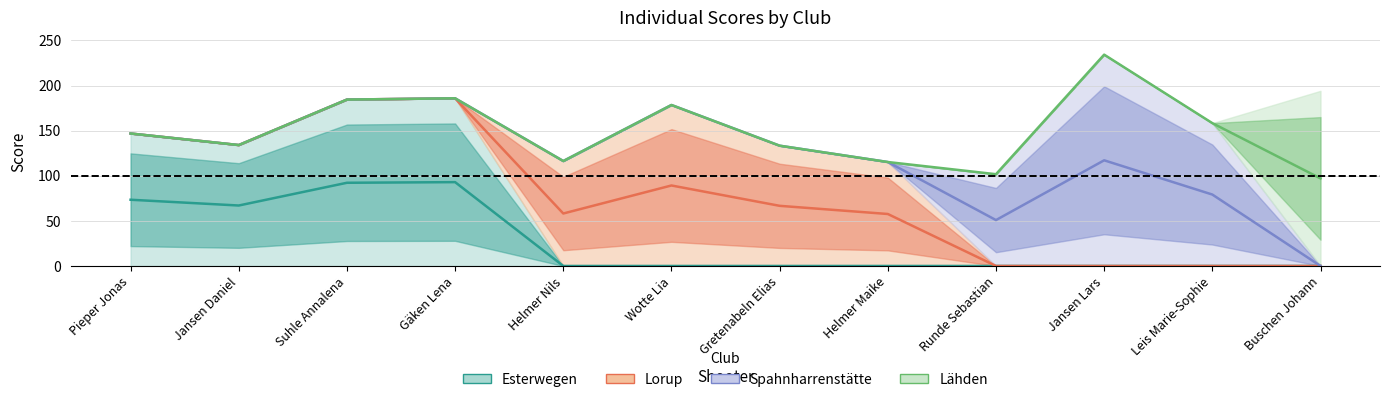

What is the label of the 3rd point from the right?

Jansen Lars